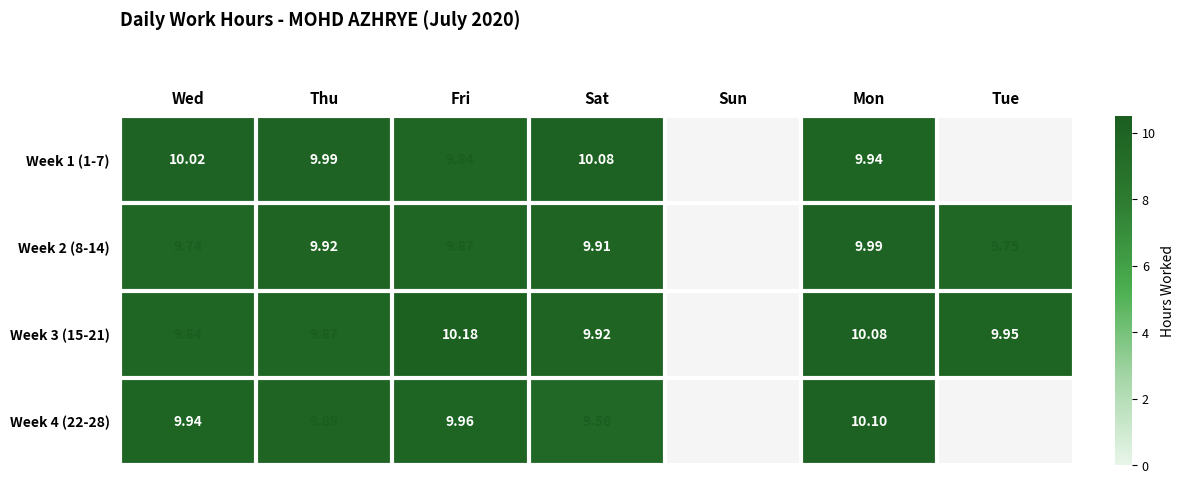

Is the value of Week 2 (8-14) at Thu greater than the value of Week 3 (15-21) at Tue?

No